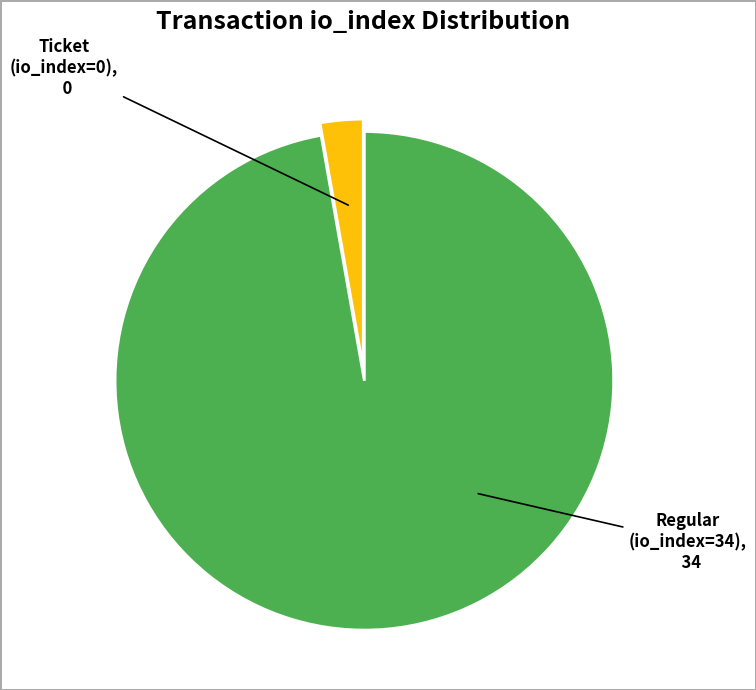

How many segments does this pie chart have?

2